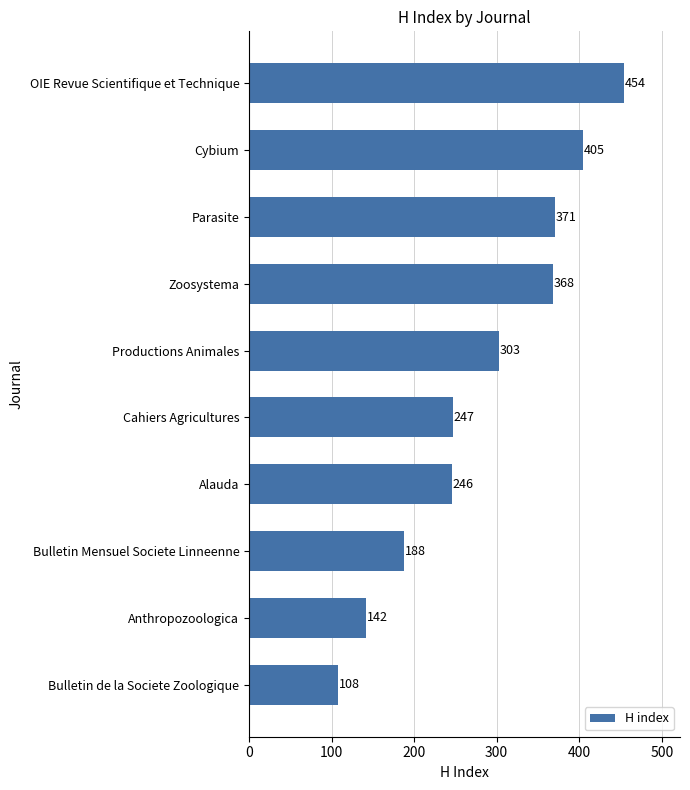

How many series are shown in this chart?

1